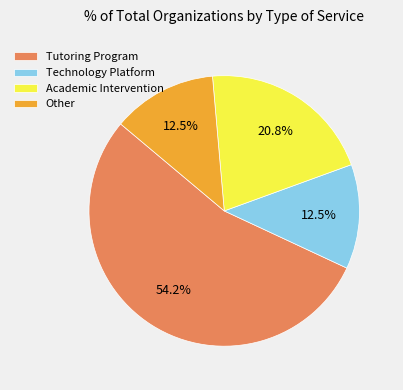

What is the ratio of the value at Technology Platform to the value at Other?

1.0